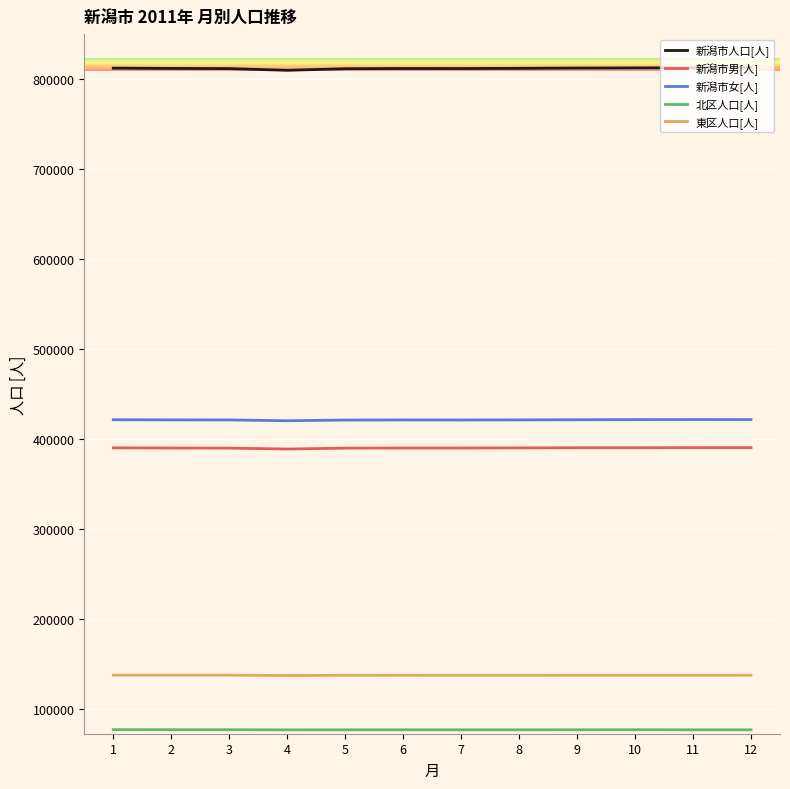

The 新潟市人口[人] series shows 811566 at 5. True or false?

True